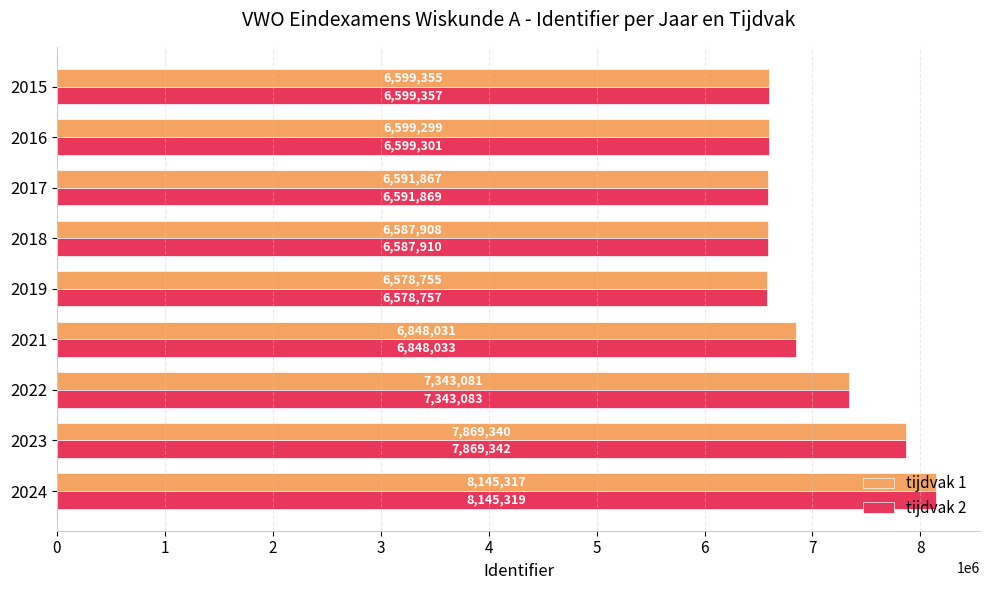

Which category has the lowest value across all series?

2019